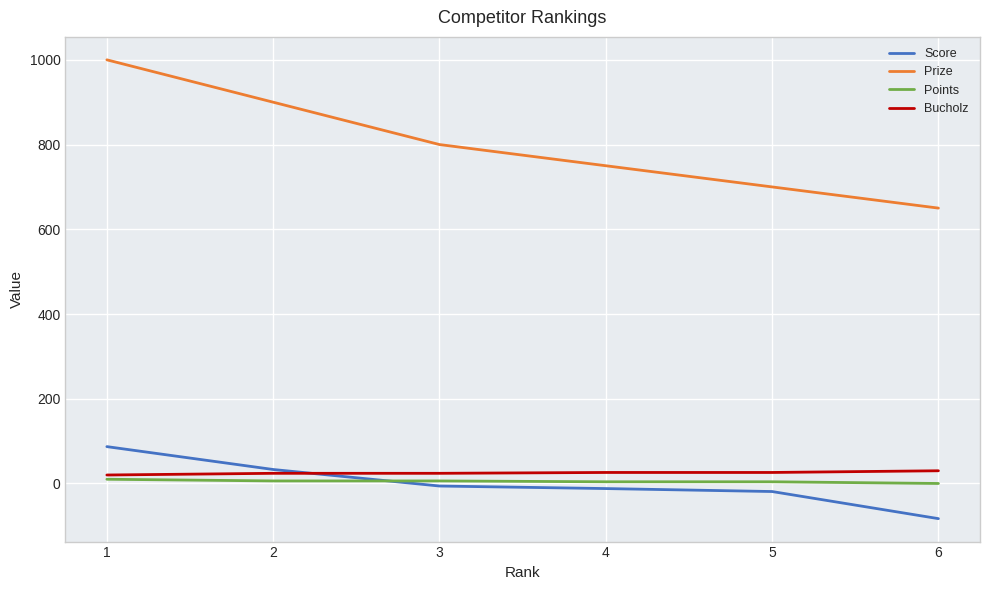

Is the value of Bucholz at 4 greater than the value of Prize at 6?

No